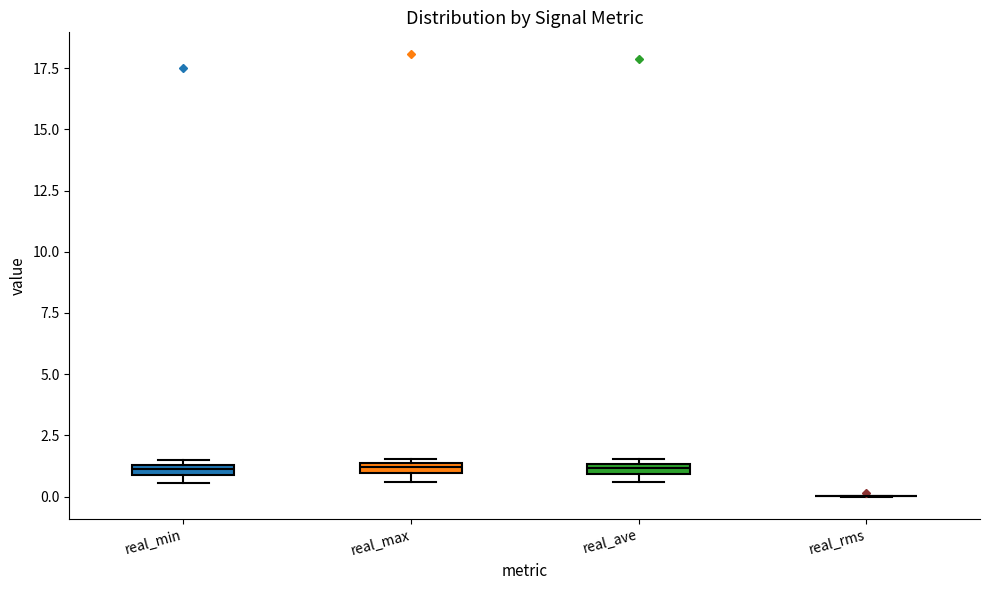

Where is the lower edge of the box for real_min on the y-axis? The values are not printed on the chart, so give them approximately, as read against the axis.

1.0